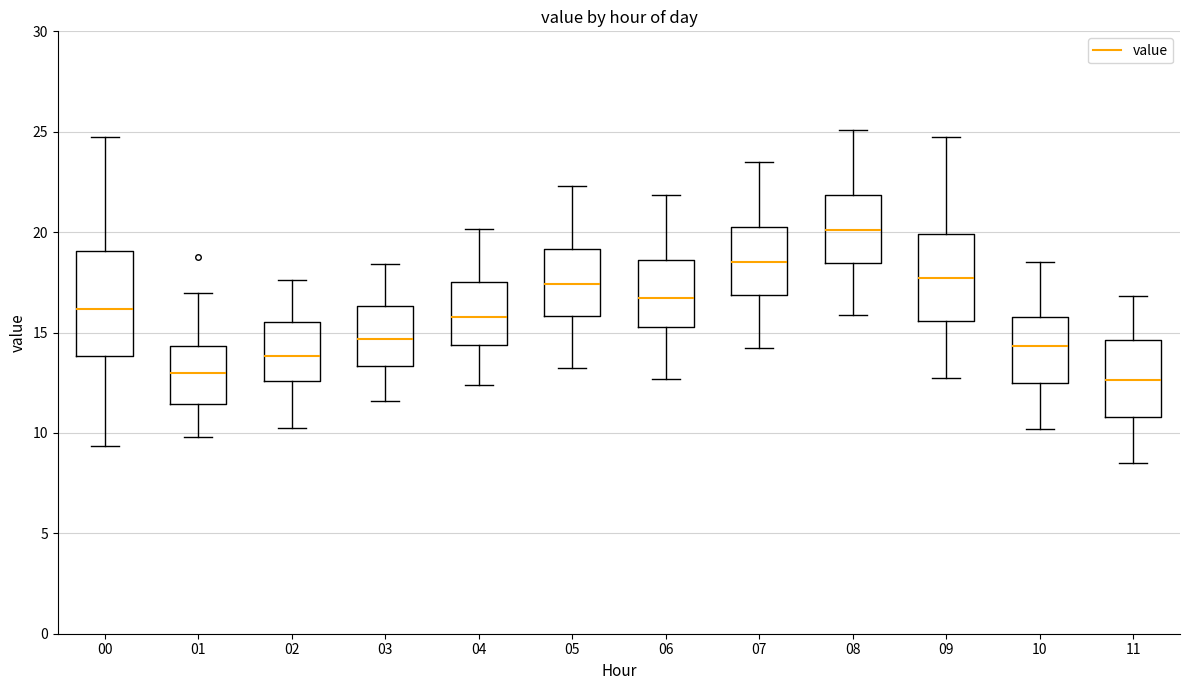

Which box has the highest median line?

08